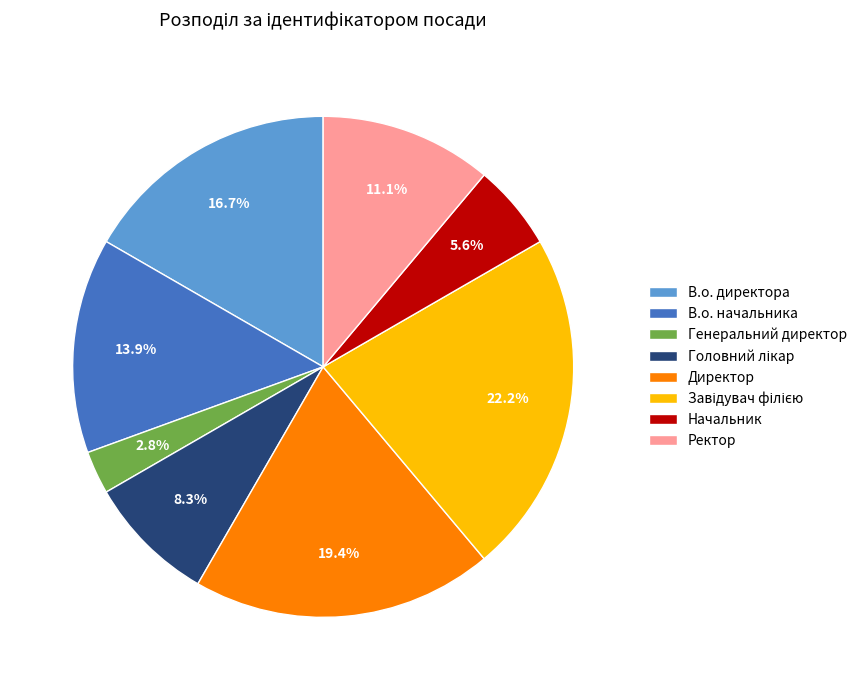

Combined, do В.о. начальника and Генеральний директор account for over 50%?

No